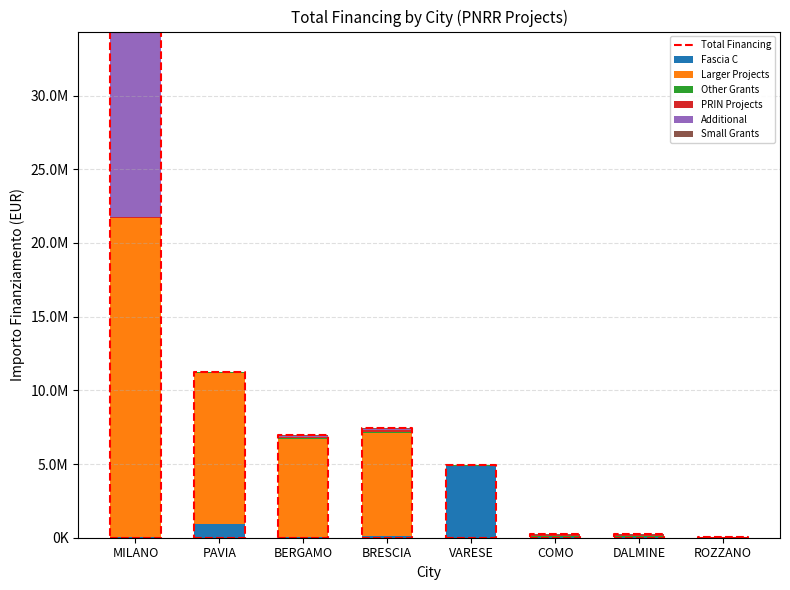

What are all the series names shown in the legend?

Fascia C, Larger Projects, Other Grants, PRIN Projects, Additional, Small Grants